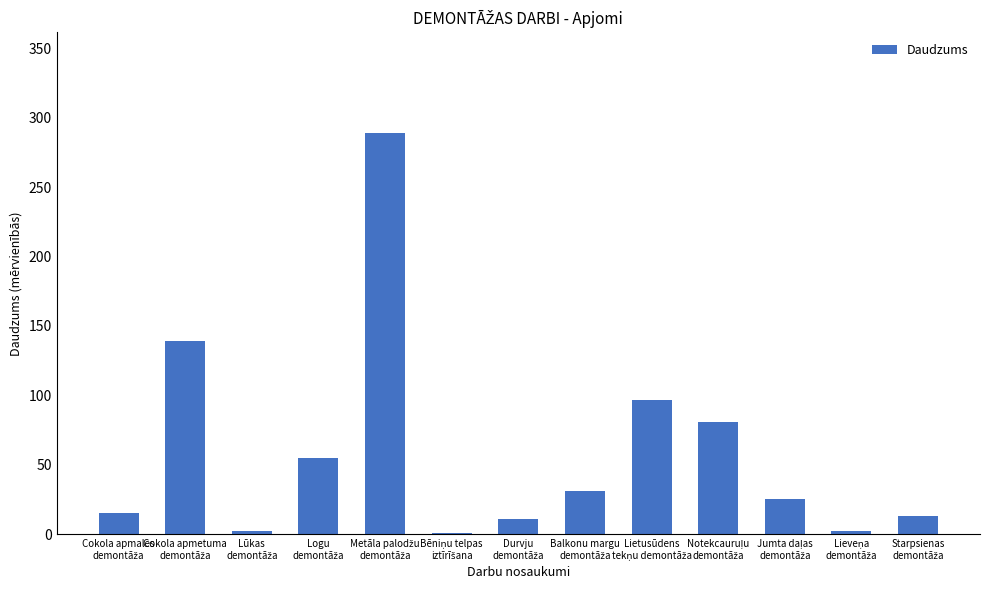

What is the sum of all values?

762.3